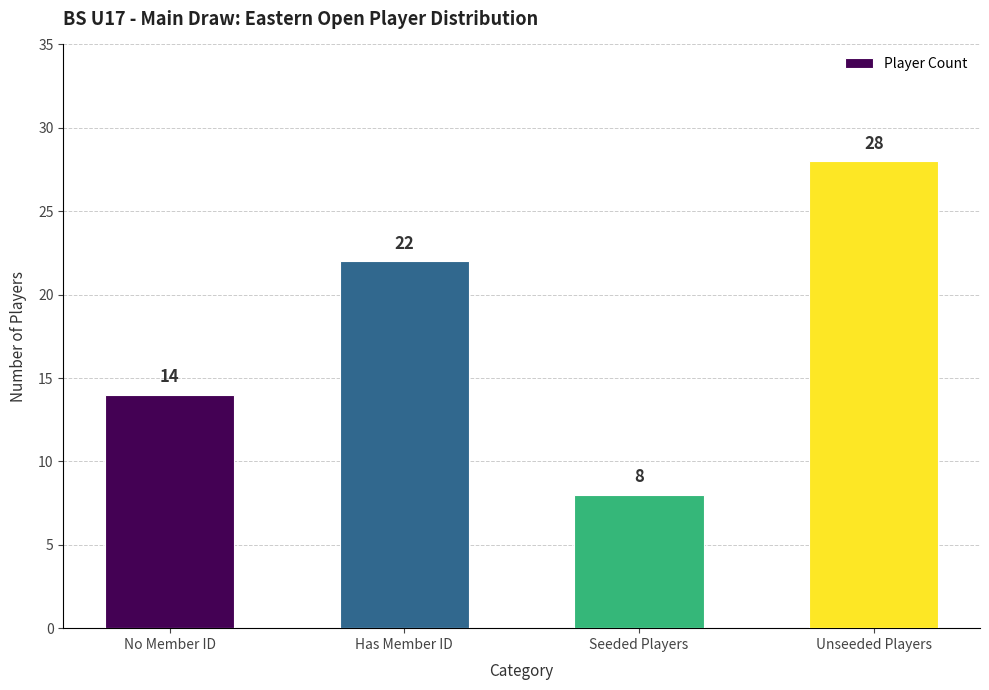

What is the sum of all values?

72